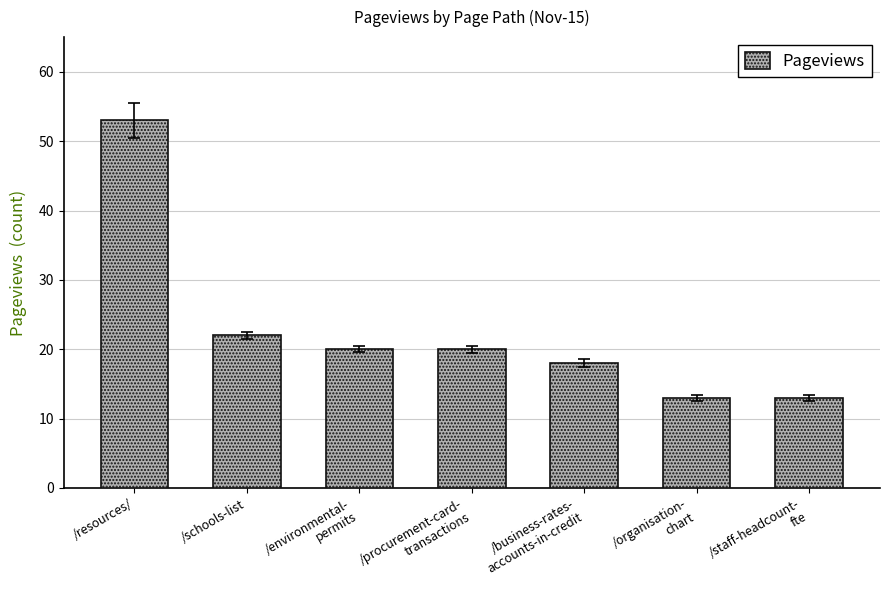

At which category does the chart reach its peak across all series?

/resources/